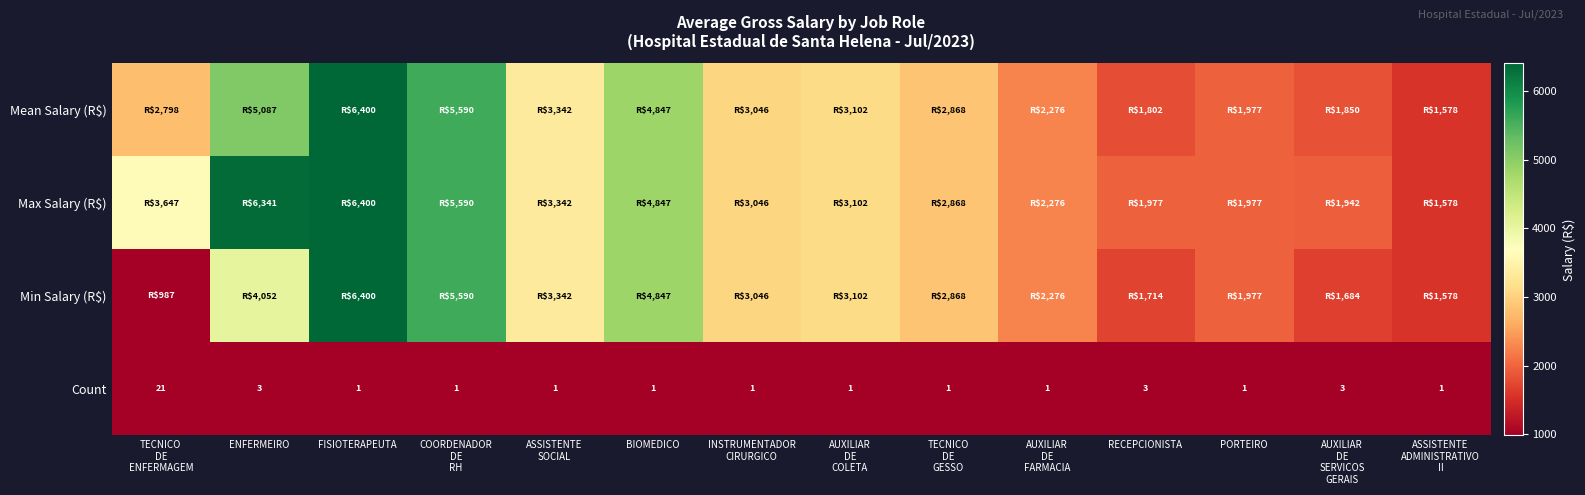

Rank the series by their maximum value, from lowest to highest.

Count, Mean Salary (R$), Max Salary (R$), Min Salary (R$)